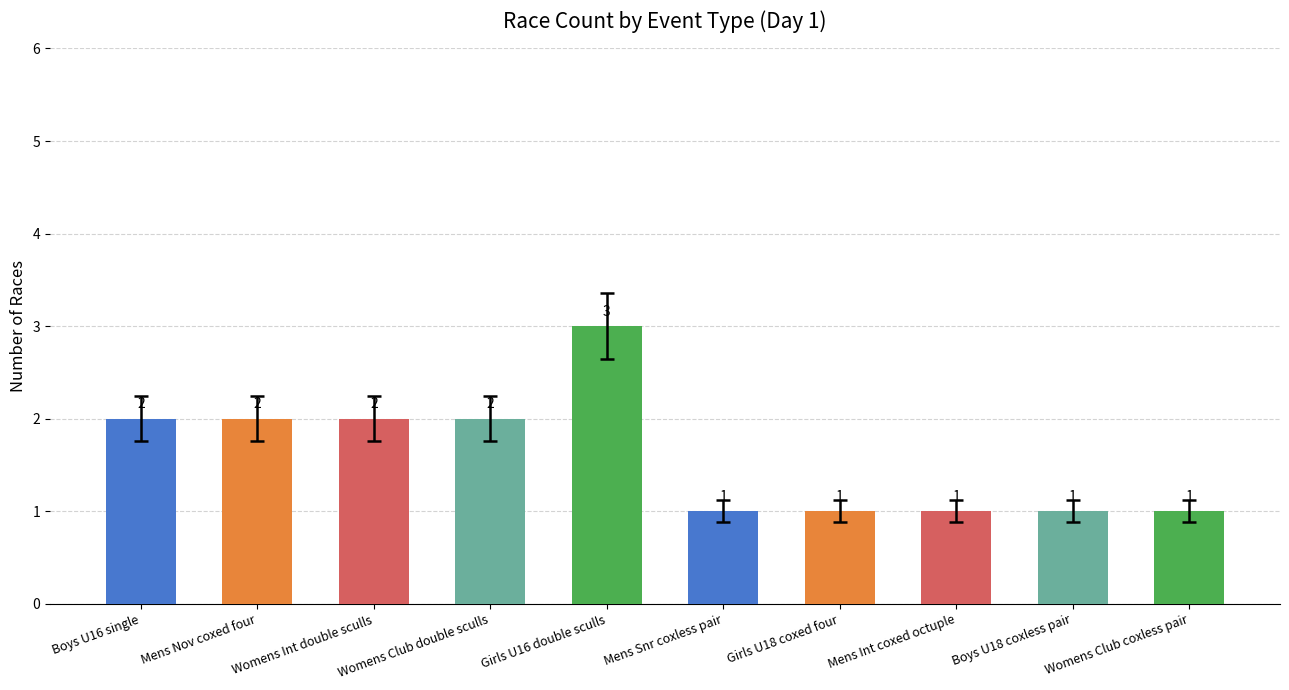

What position from the left is Boys U18 coxless pair?

9